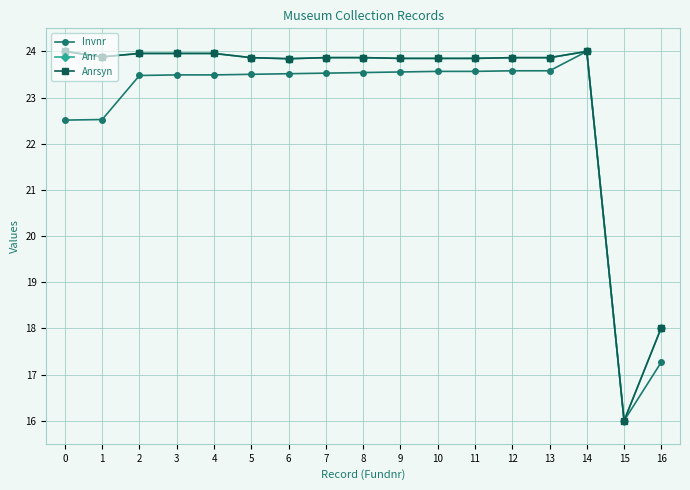

Does the chart have visible grid lines?

Yes